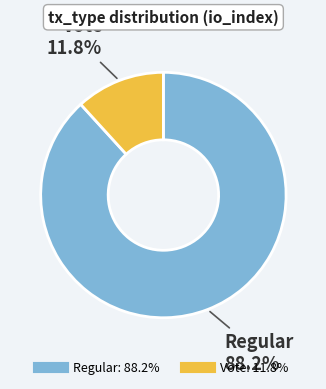

Rank the categories by value from highest to lowest.

Regular, Vote